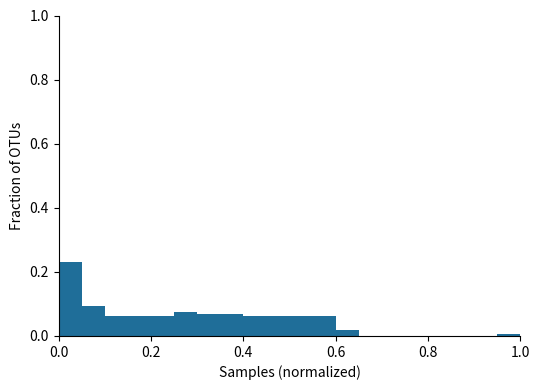

Read against the x-axis, roughly where is the centre of the tallest bar?

0.02